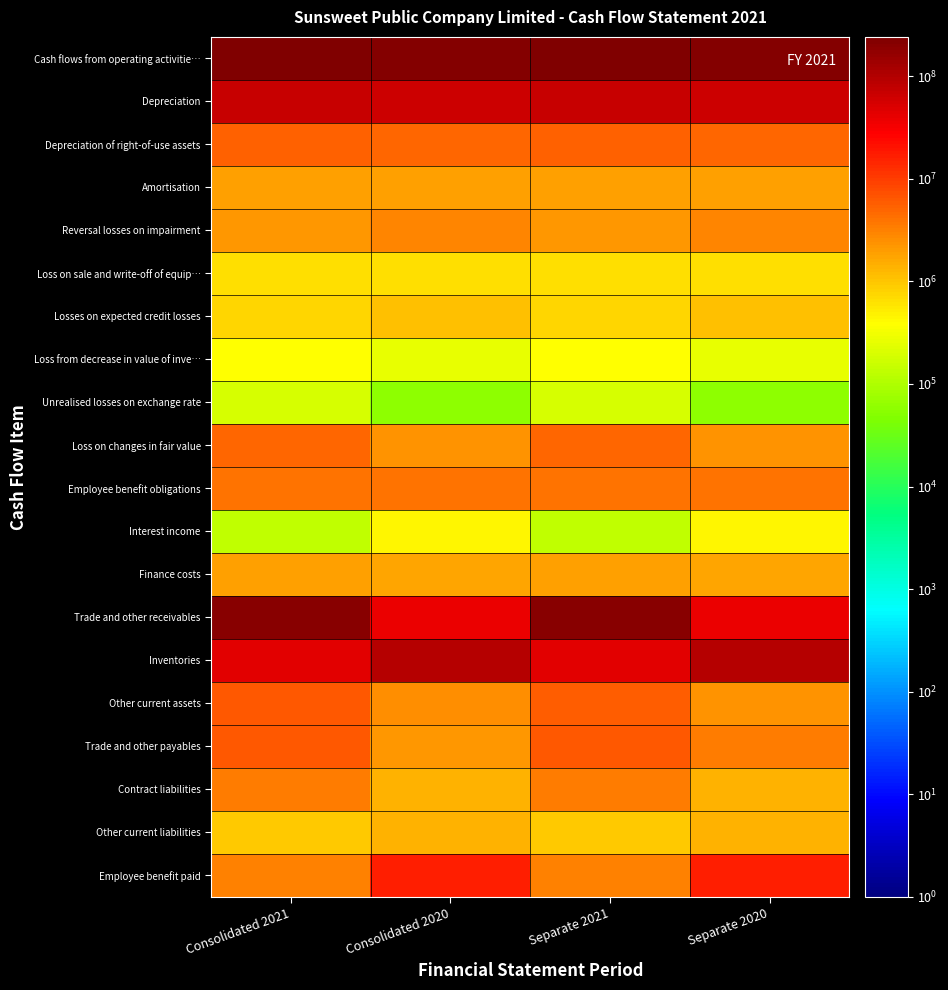

At which category is the sum across all series the highest?

Consolidated 2021